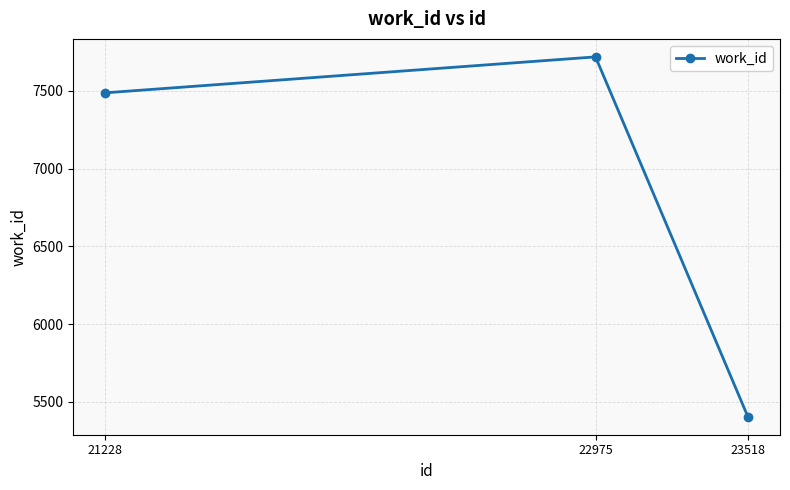

What is the average value?

6870